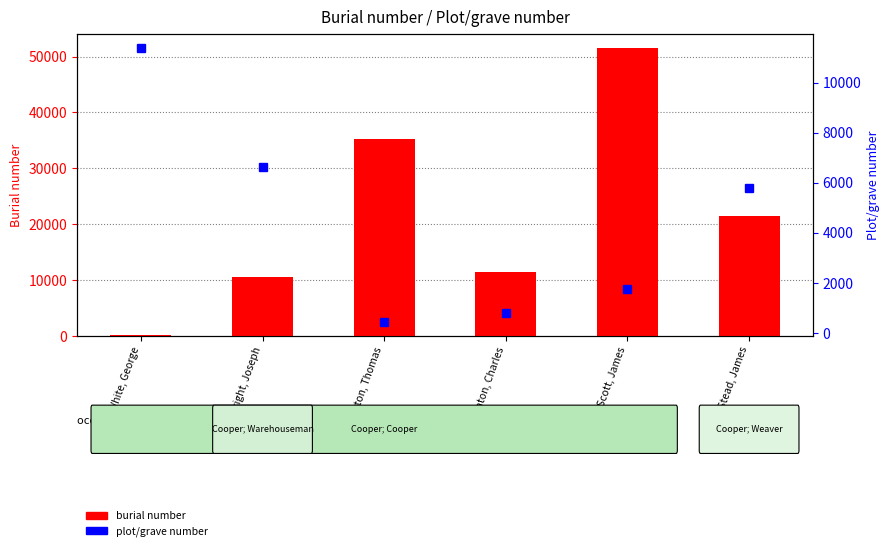

Reading right to left, what are all the values shown in this chart?

Stead, James=21446	Scott, James=51516	Fenton, Charles=11364	Burton, Thomas=35230	Wheelwright, Joseph=10588	White, George=125